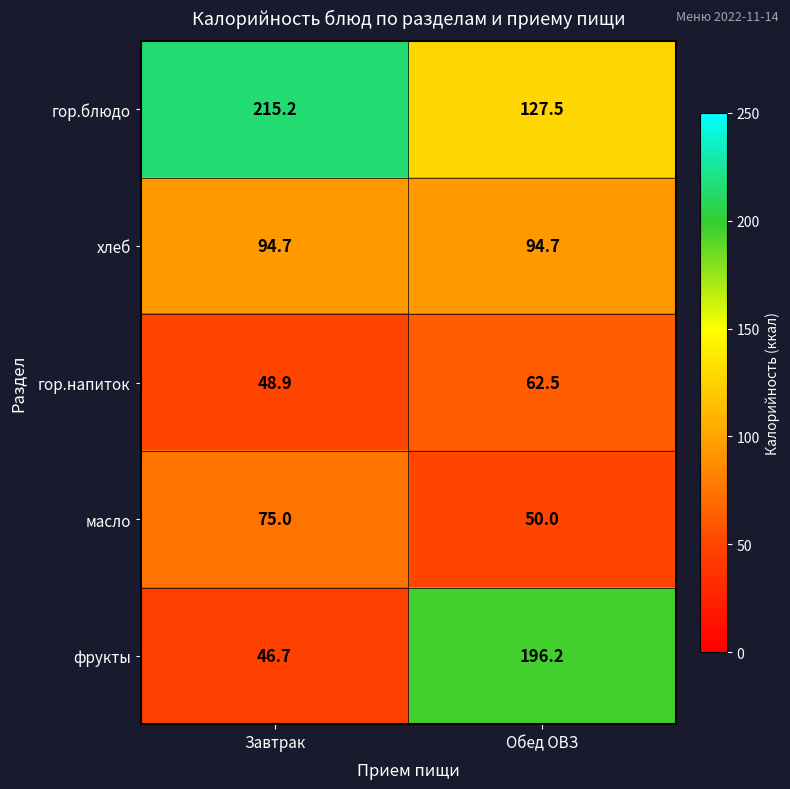

Which label corresponds to the smallest value in the chart?

Завтрак